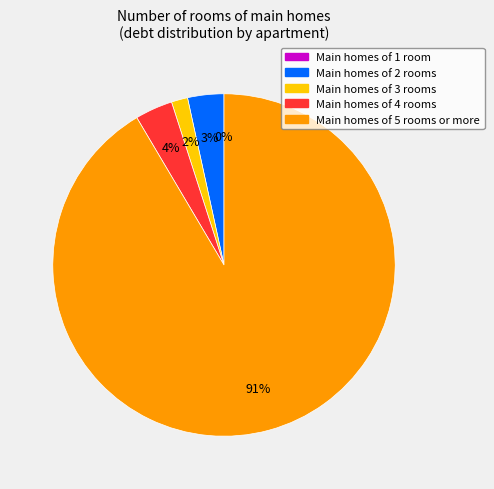

Combined, do Main homes of 5 rooms or more and Main homes of 4 rooms account for over 50%?

Yes